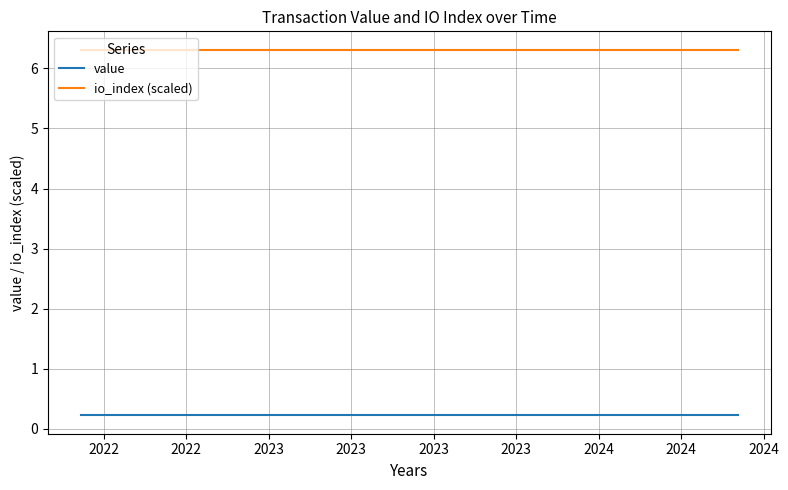

True or false: value and io_index (scaled) cross at least once.

False